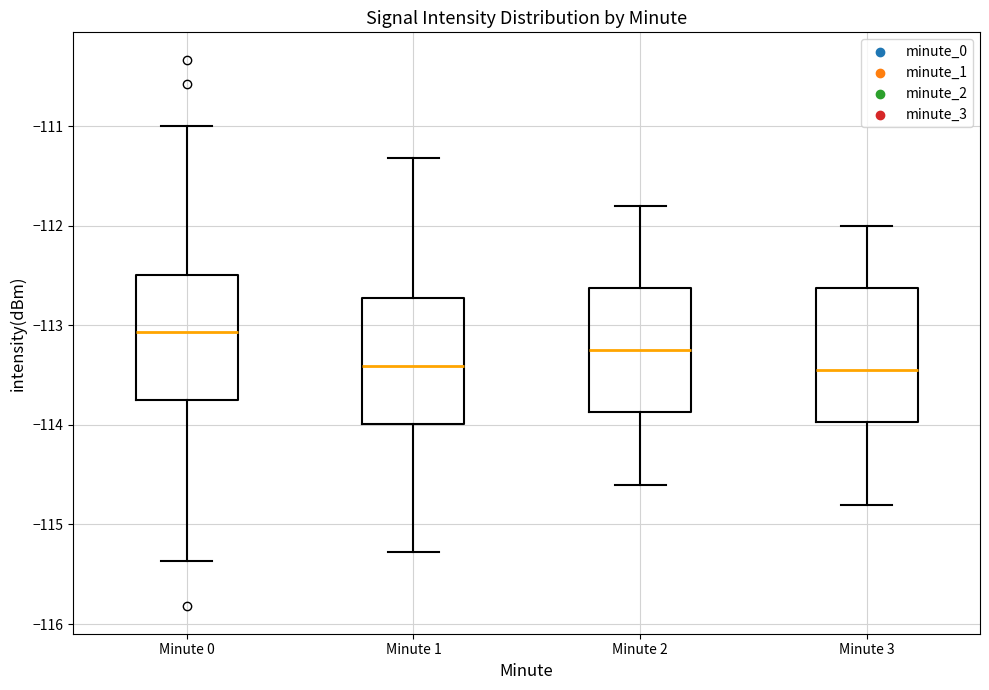

Where does the upper whisker of the box for Minute 2 end on the y-axis? The values are not printed on the chart, so give them approximately, as read against the axis.

-111.8